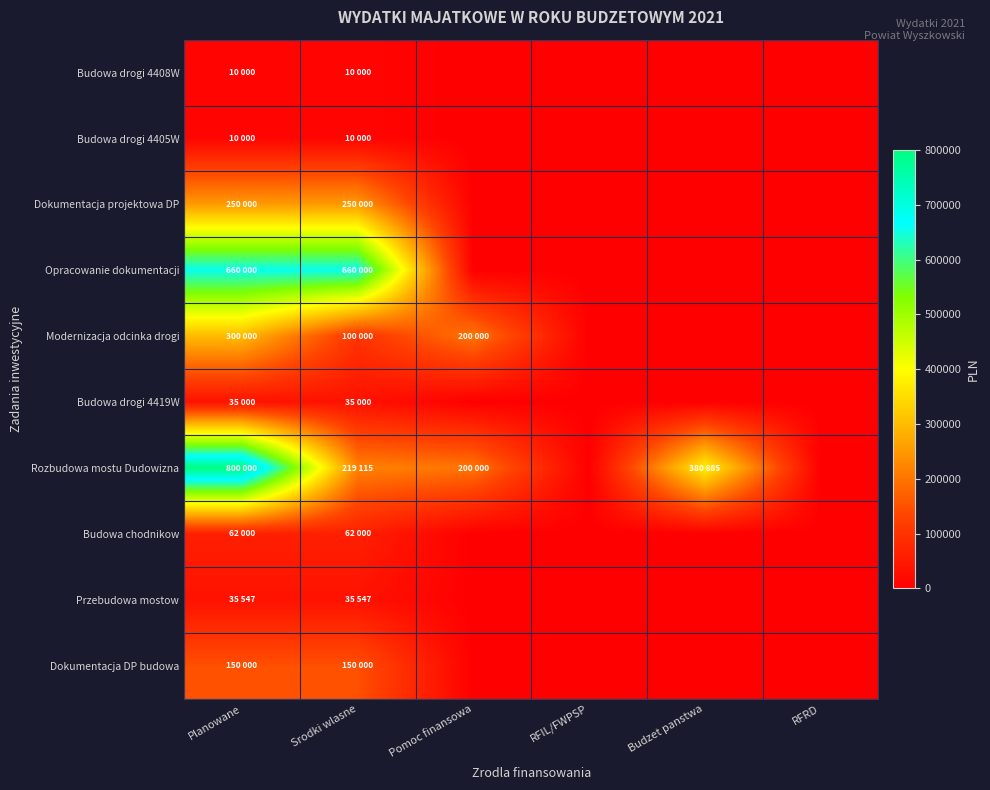

List the series in order of their peak value, highest first.

Rozbudowa mostu Dudowizna, Opracowanie dokumentacji, Modernizacja odcinka drogi, Dokumentacja projektowa DP, Dokumentacja DP budowa, Budowa chodnikow, Przebudowa mostow, Budowa drogi 4419W, Budowa drogi 4408W, Budowa drogi 4405W